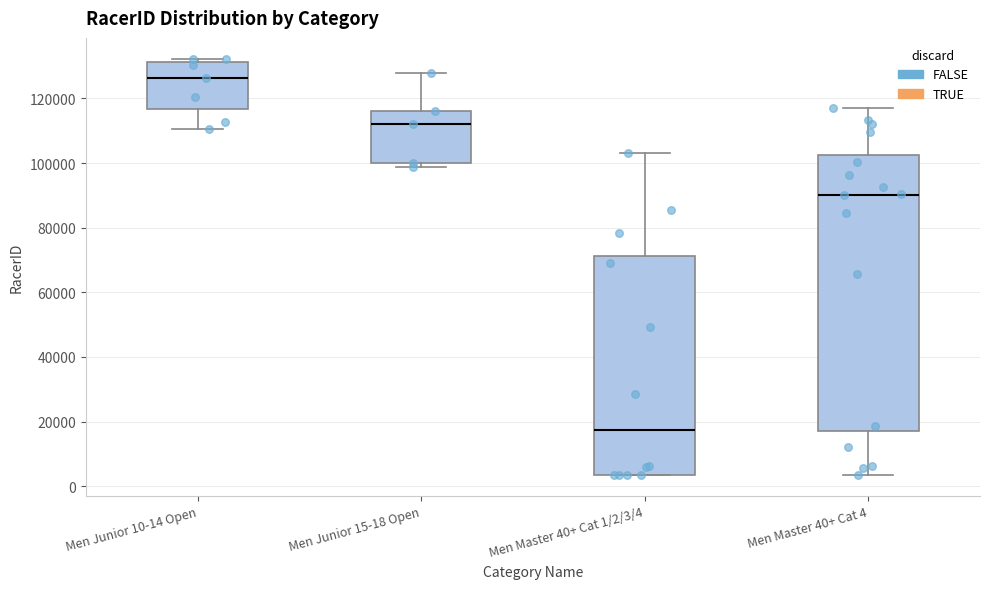

Reading left to right, transcribe this box plot: for each box, give where its median line is, the range the box spans, and where its two whiskers end, as read against the y-axis. The values are not printed on the chart, so give them approximately, as read against the axis.

Men Junior 10-14 Open: median 126000, box 116000 to 132000, whiskers 110000 to 132000 (just above the box's upper edge)
Men Junior 15-18 Open: median 112000, box 100000 to 116000, whiskers 98000 to 128000
Men Master 40+ Cat 1/2/3/4: median 18000, box 4000 to 72000, whiskers 4000 to 104000
Men Master 40+ Cat 4: median 90000, box 18000 to 102000, whiskers 4000 to 118000